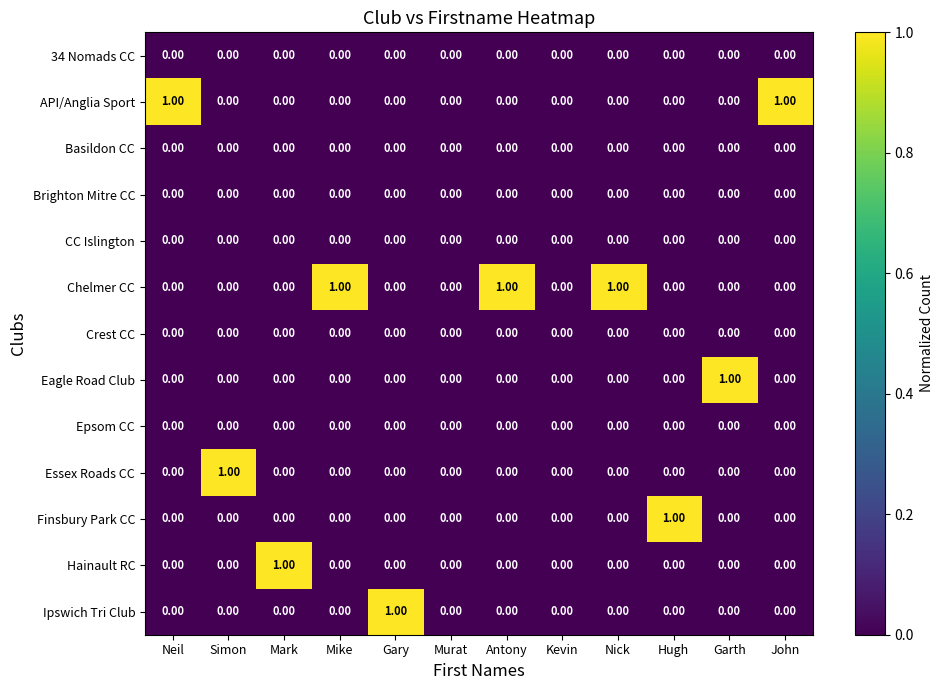

Which series changed the most between Murat and Garth?

Eagle Road Club